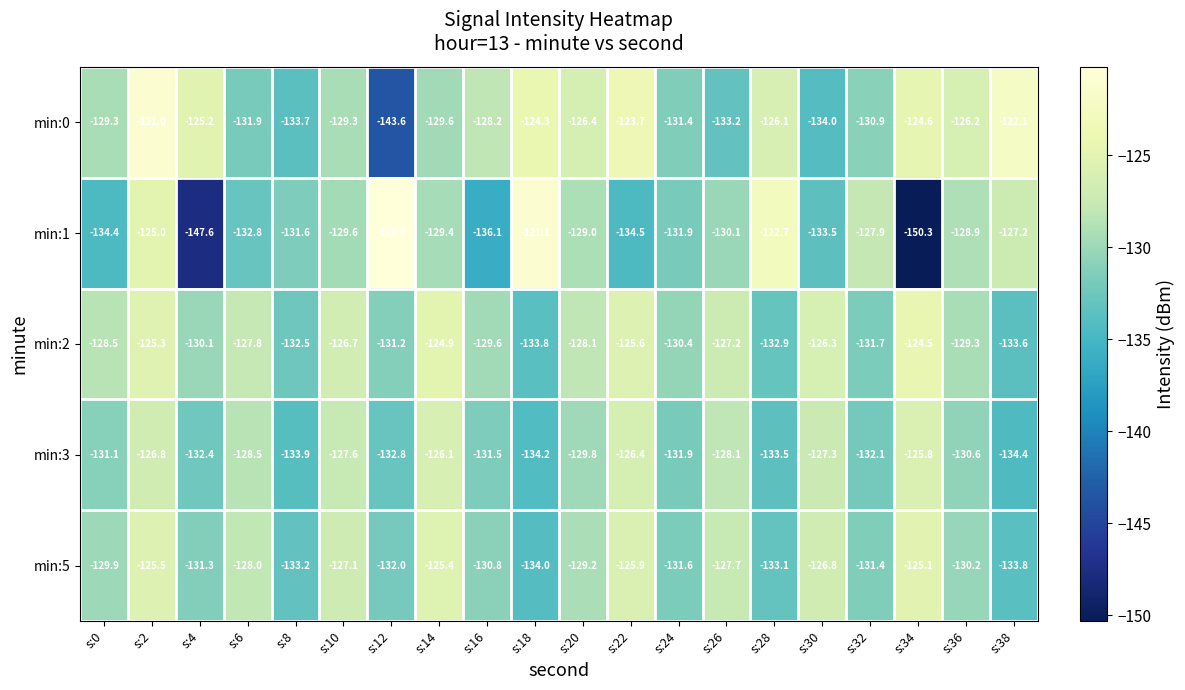

Which category has the highest value in the min:0 series?

s:2